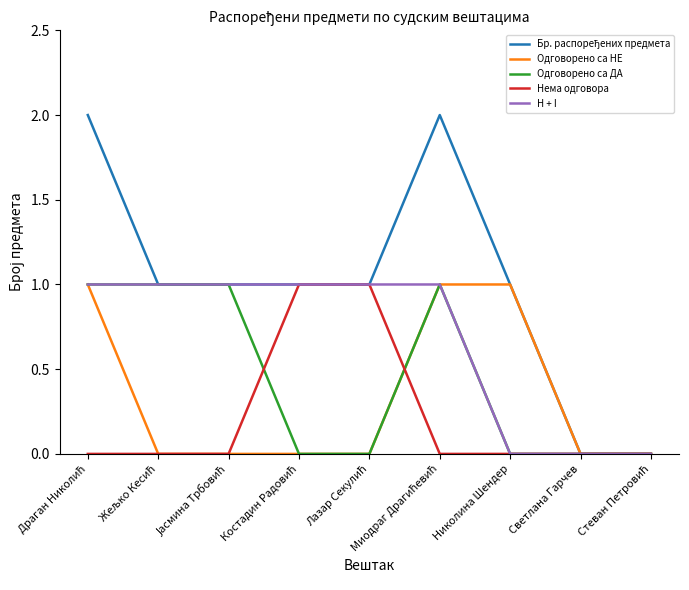

Is it true that Одговорено са ДА equals -1 at Николина Шендер?

False